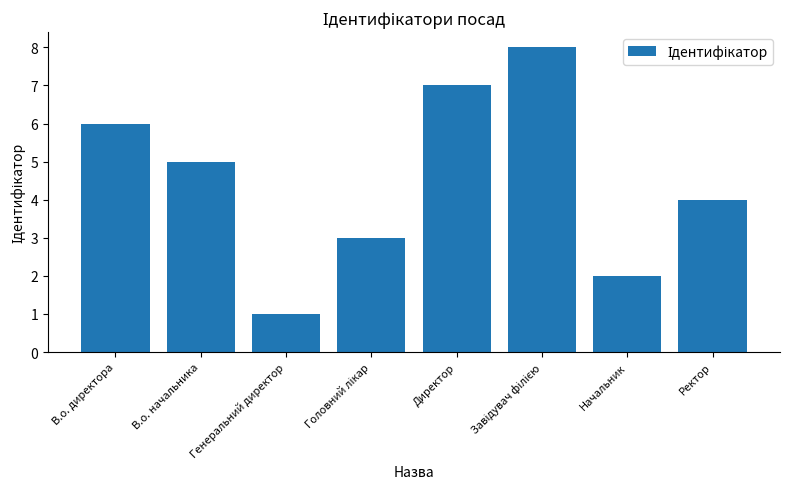

What is the change in value from В.о. директора to Директор?

+1